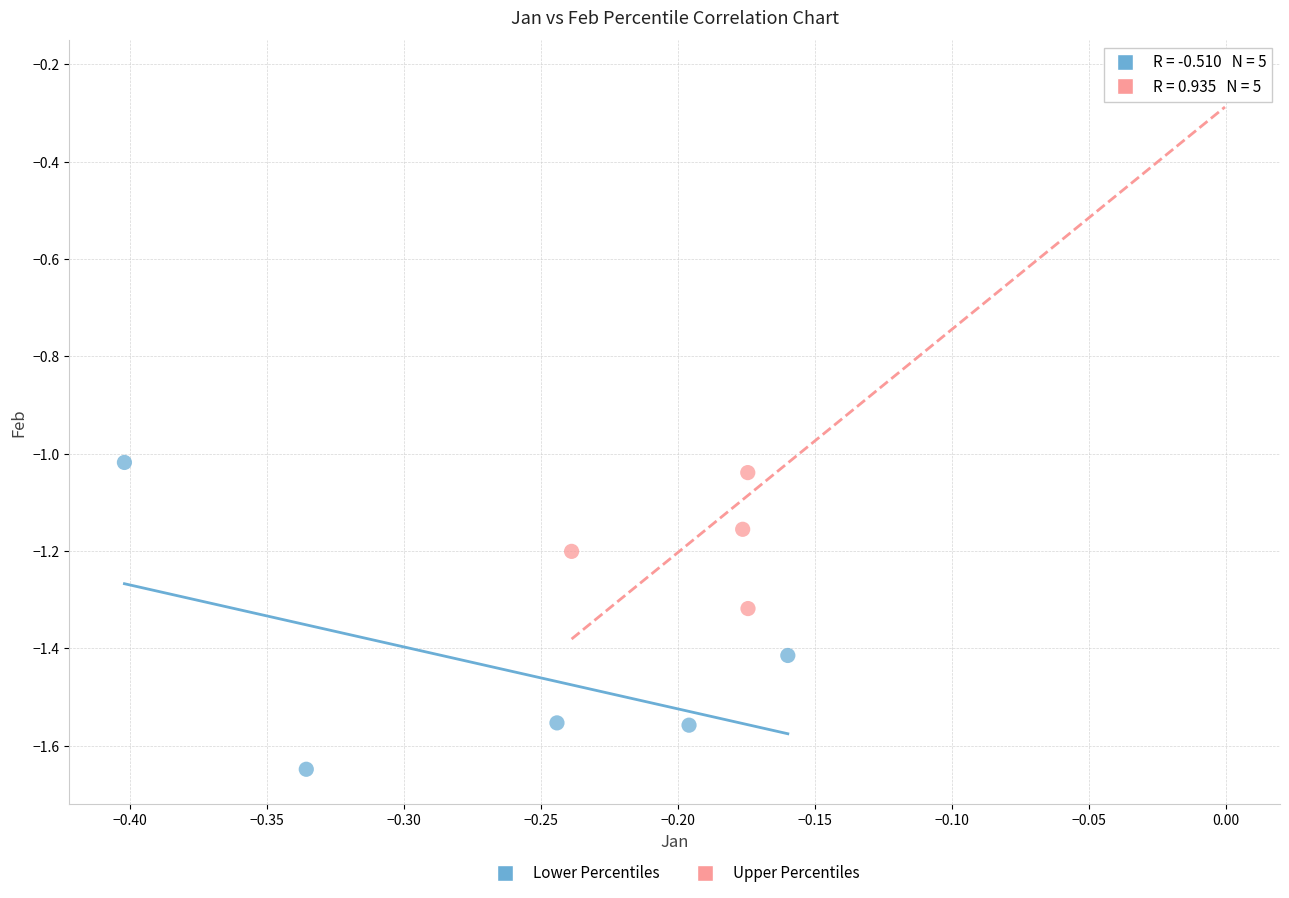

Which series has the widest spread of Y values?

Upper Percentiles